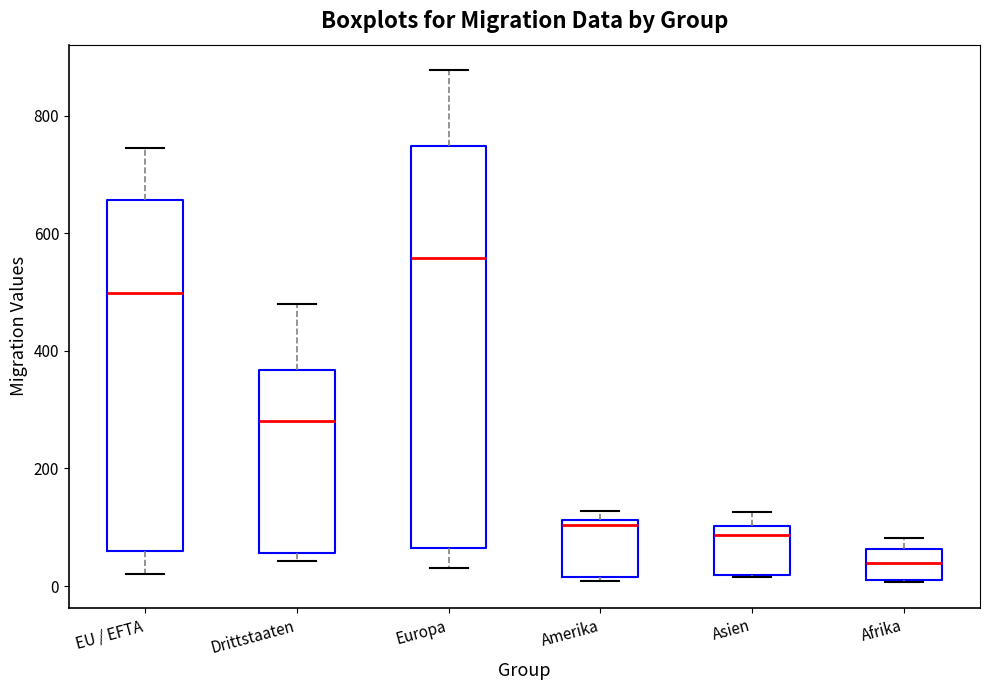

Reading left to right, transcribe this box plot: for each box, give where its median line is, the range the box spans, and where its two whiskers end, as read against the y-axis. The values are not printed on the chart, so give them approximately, as read against the axis.

EU / EFTA: median 500, box 60 to 660, whiskers 20 to 740
Drittstaaten: median 280, box 60 to 360, whiskers 40 to 480
Europa: median 560, box 60 to 740, whiskers 40 to 880
Amerika: median 100, box 20 to 120, whiskers 0 to 120 (just above the box's upper edge)
Asien: median 80, box 20 to 100, whiskers 20 to 120
Afrika: median 40, box 20 to 60, whiskers 0 to 80